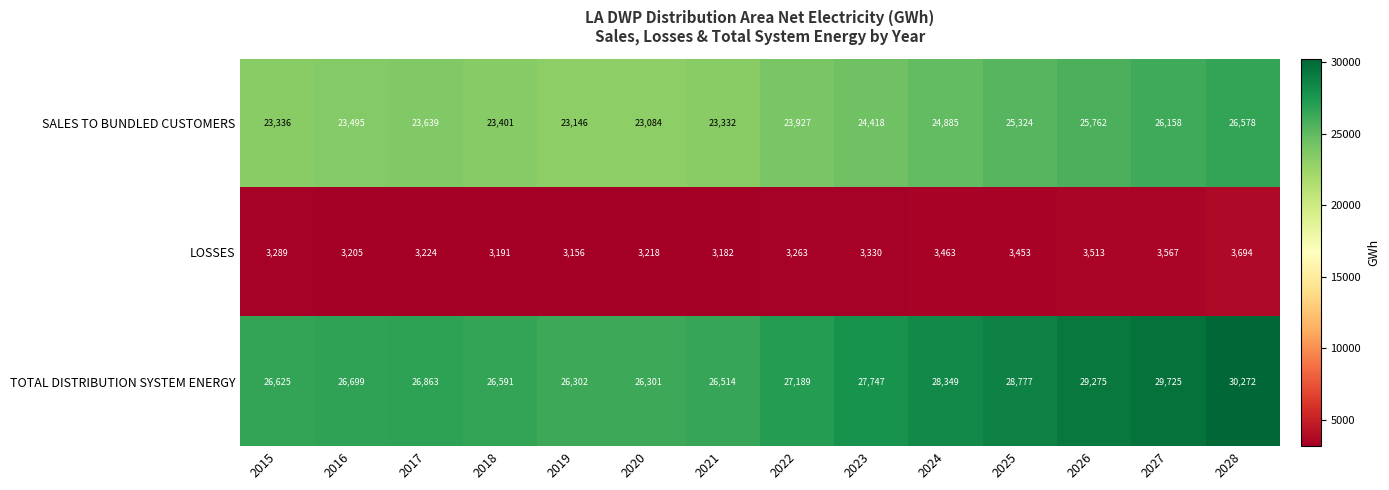

Which series changed the most between 2024 and 2028?

TOTAL DISTRIBUTION SYSTEM ENERGY